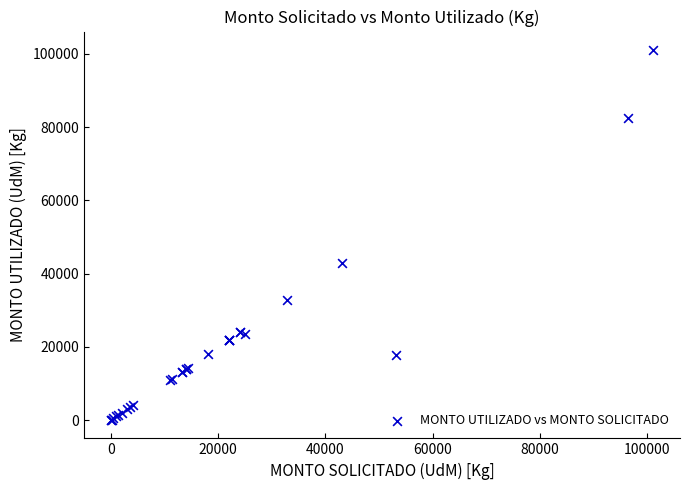

What Y value in the scatter plot is closest to 50549?

42990.0